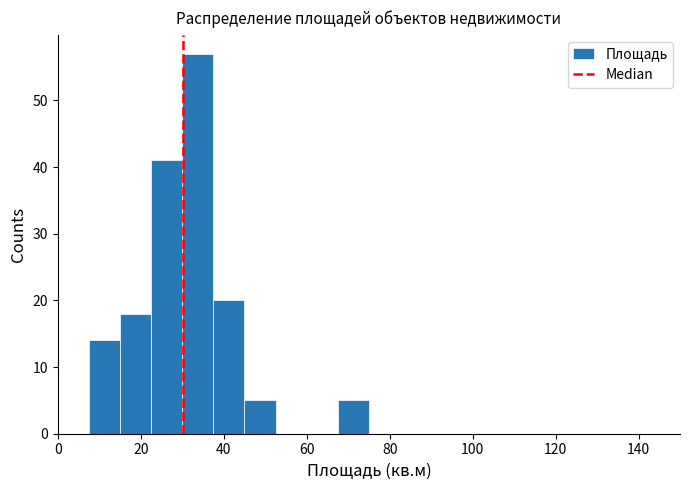

Around what value on the x-axis is the tallest bar? Give the approximate position of its centre, as read against the axis.

34